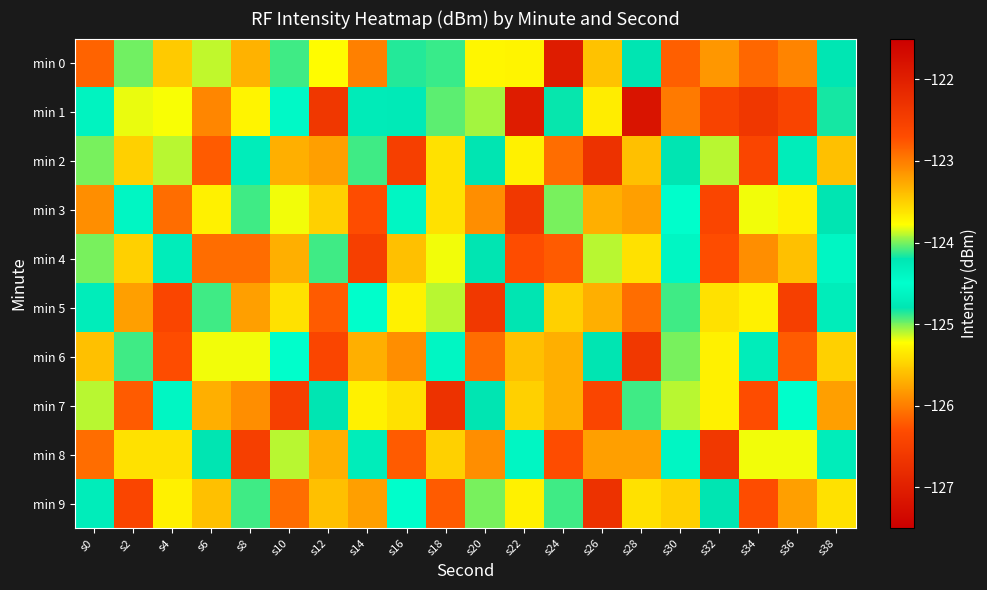

What is the maximum value shown in the chart?

-121.8